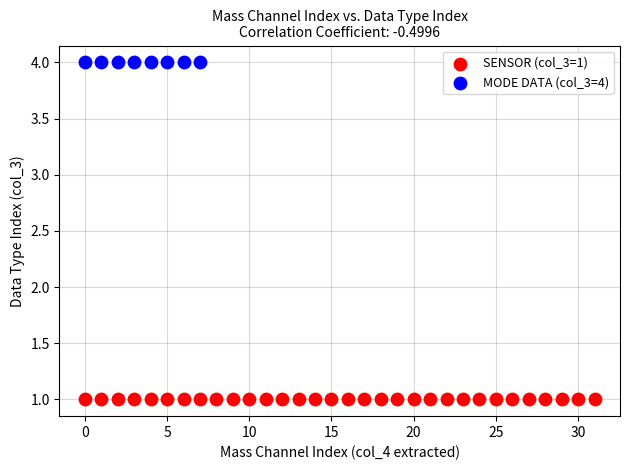

Which series reaches the minimum Y coordinate?

SENSOR (col_3=1)